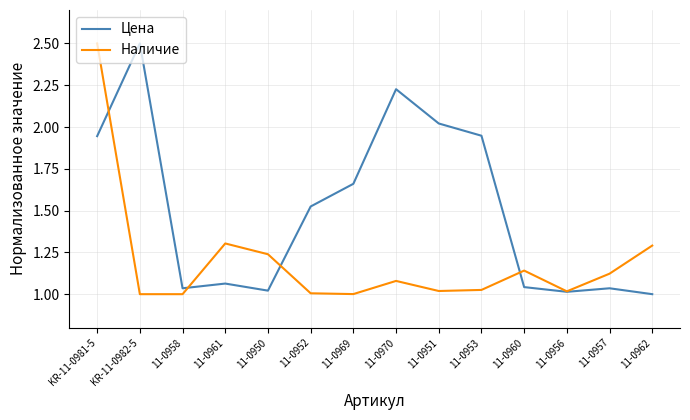

Which series changed the most between KR-11-0982-5 and 11-0961?

Цена